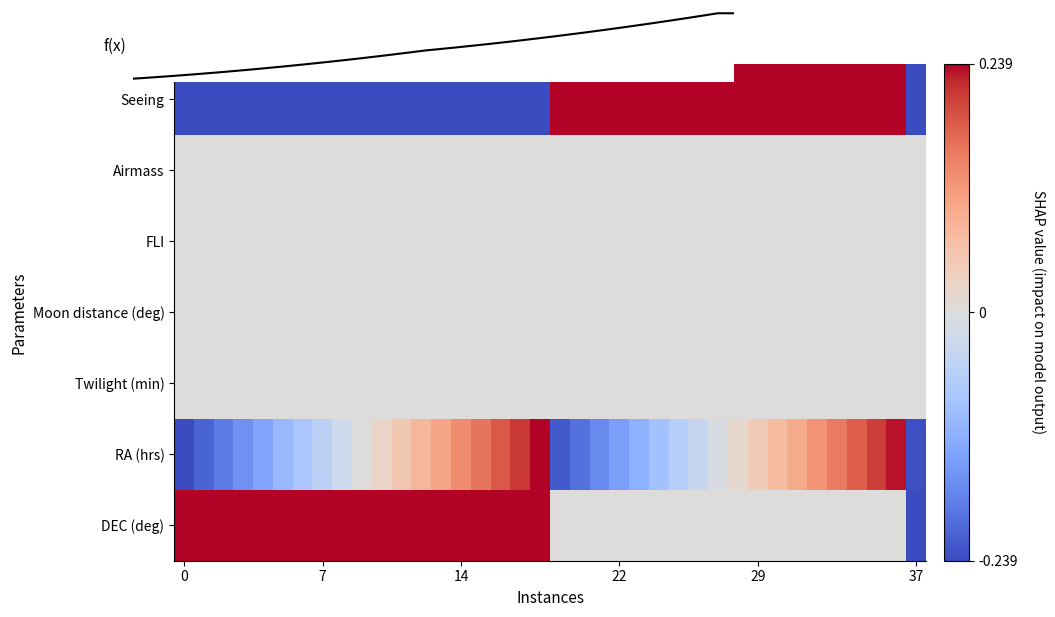

Which has a higher value, 14 or 33?

33